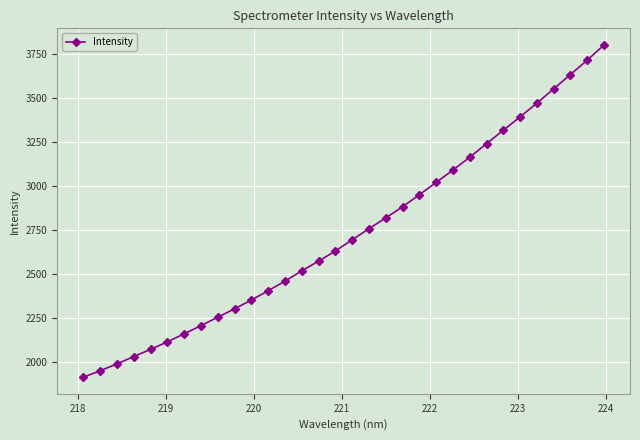

What is the difference between the maximum and second lowest values?

1849.6